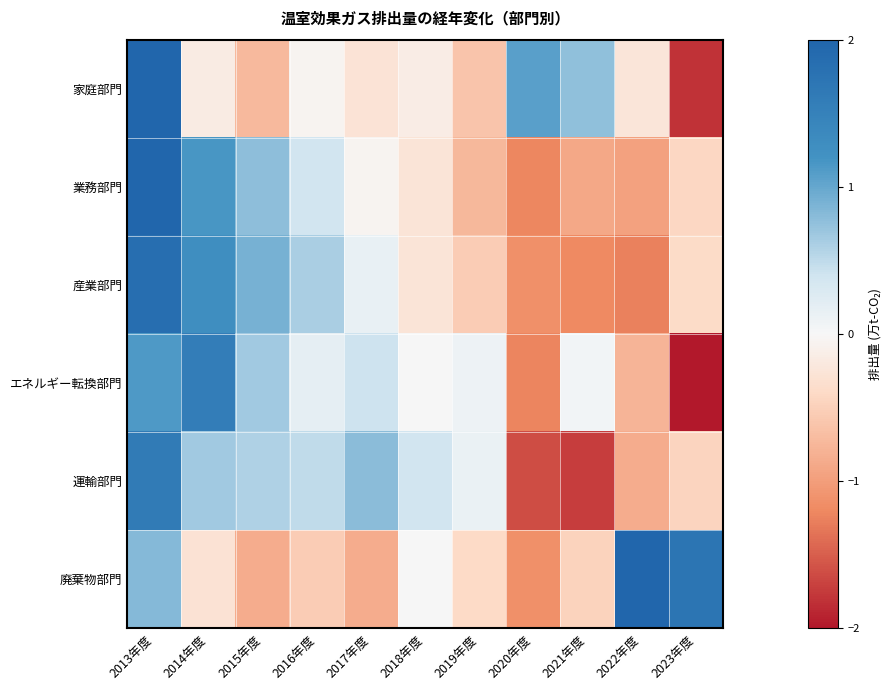

What is the greatest value displayed?

2.2